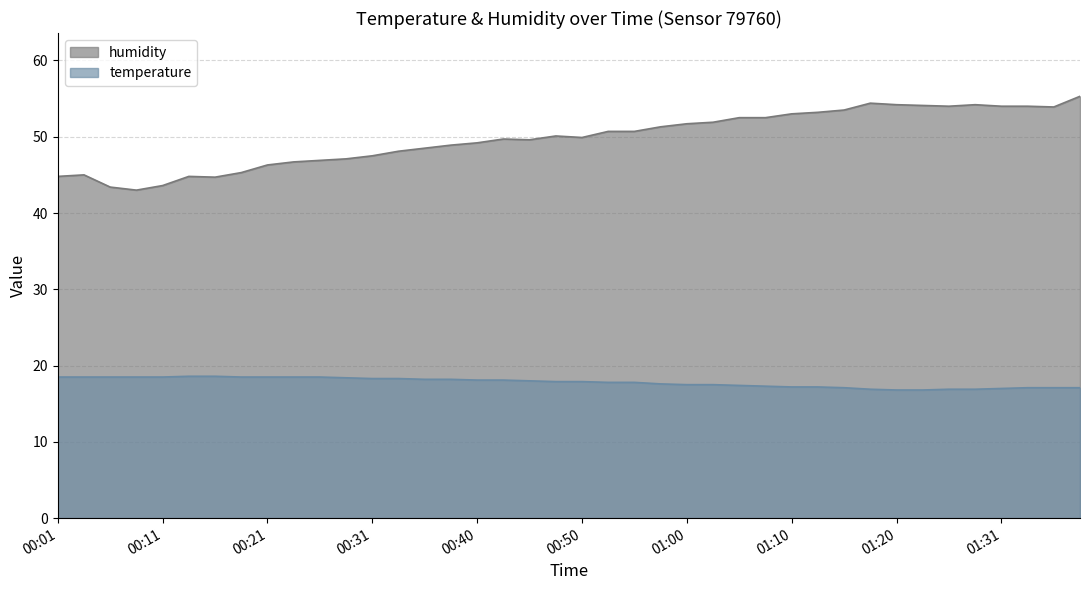

What is the label of the 37th point from the left?

01:31